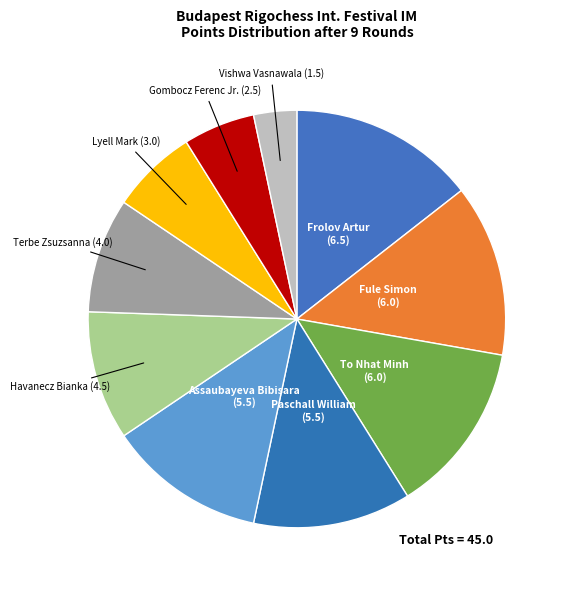

To the nearest percent, what is the difference between the largest and smallest slice percentages?

11%